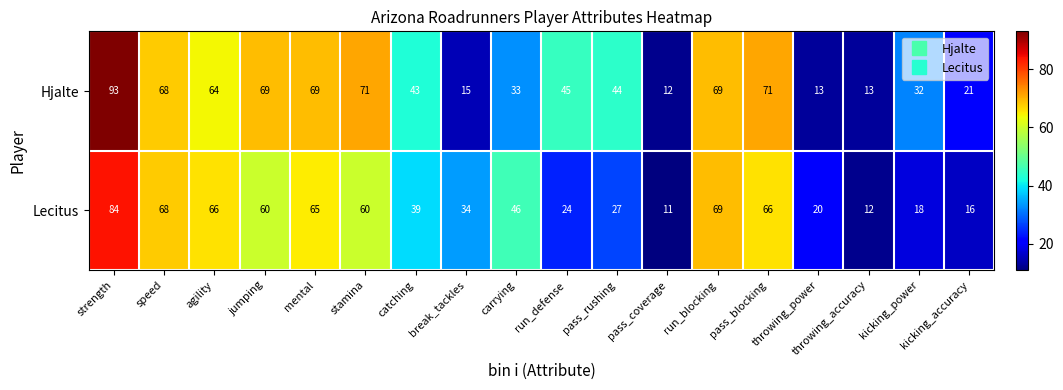

At which label does Hjalte first exceed 45?

strength